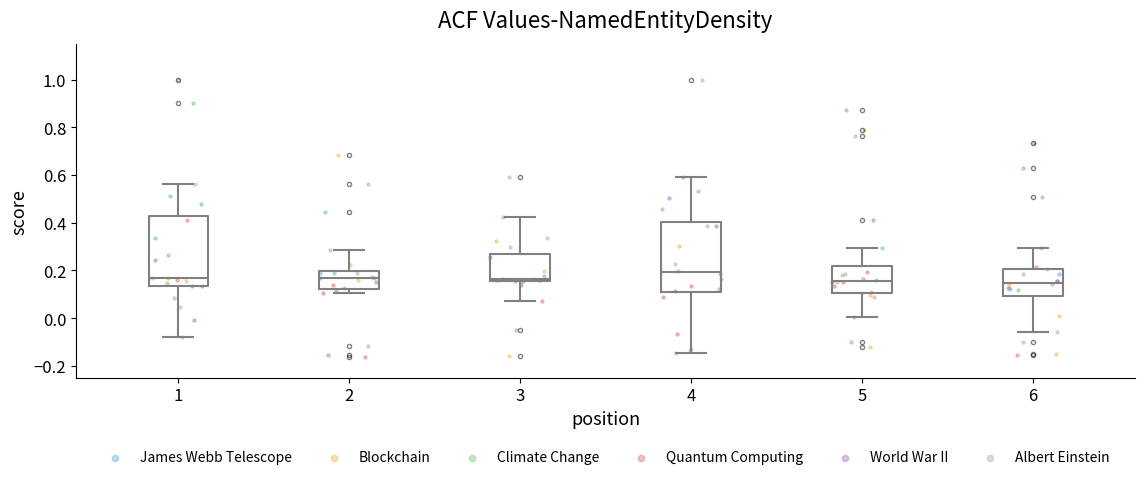

Reading left to right, transcribe this box plot: for each box, give where its median line is, the range the box spans, and where its two whiskers end, as read against the y-axis. The values are not printed on the chart, so give them approximately, as read against the axis.

1: median 0.16, box 0.14 to 0.42, whiskers -0.08 to 0.56
2: median 0.16, box 0.12 to 0.20, whiskers 0.10 to 0.28
3: median 0.16 (just above the box's lower edge), box 0.16 to 0.26, whiskers 0.08 to 0.42
4: median 0.20, box 0.10 to 0.40, whiskers -0.14 to 0.60
5: median 0.16, box 0.10 to 0.22, whiskers 0.00 to 0.30
6: median 0.14, box 0.10 to 0.20, whiskers -0.06 to 0.30